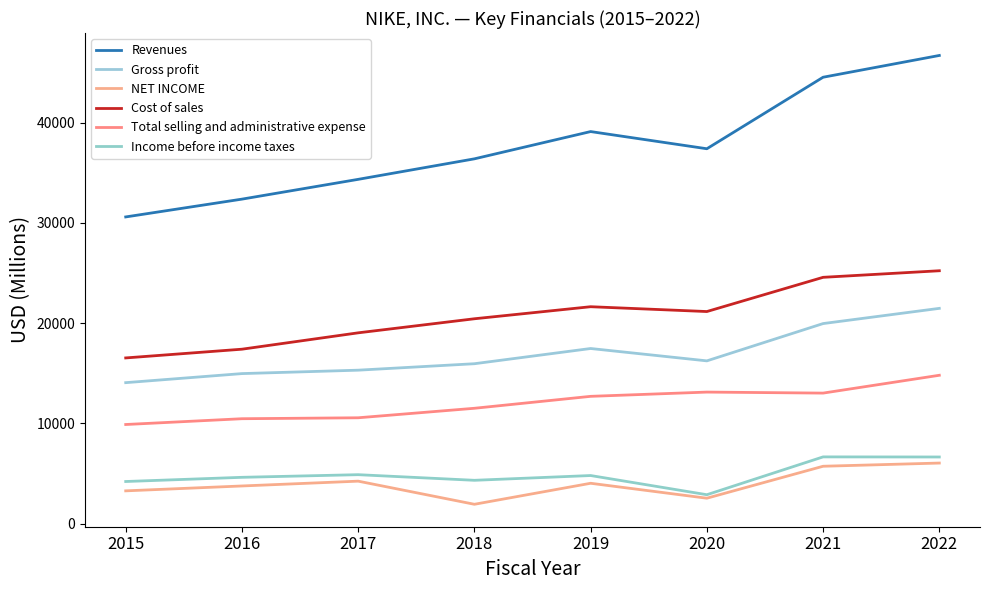

What is the sum of all NET INCOME values?

31547